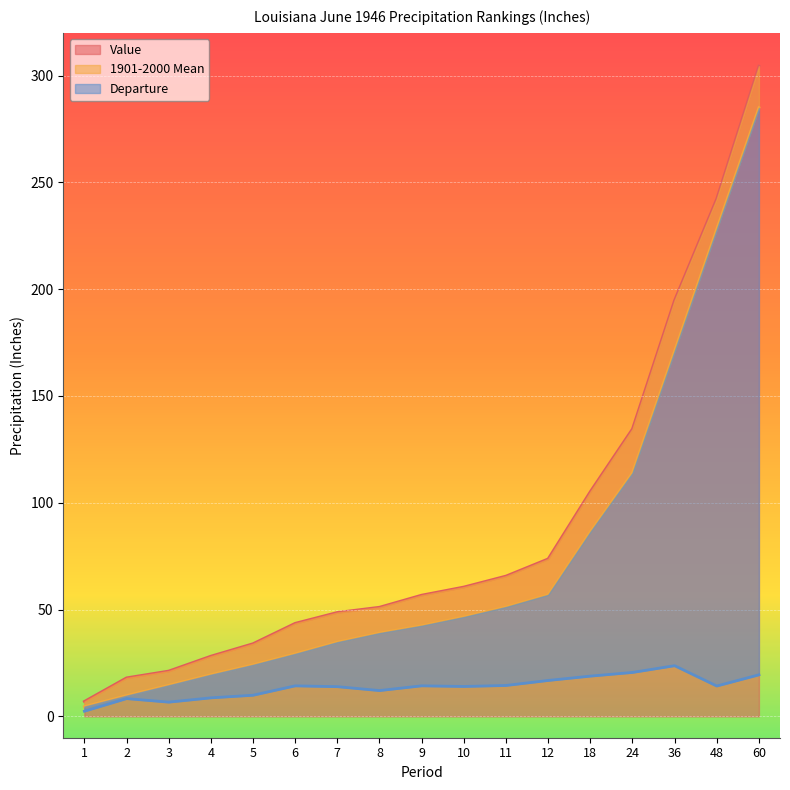

What is the value of the Value point at the 4th from the left?

28.2